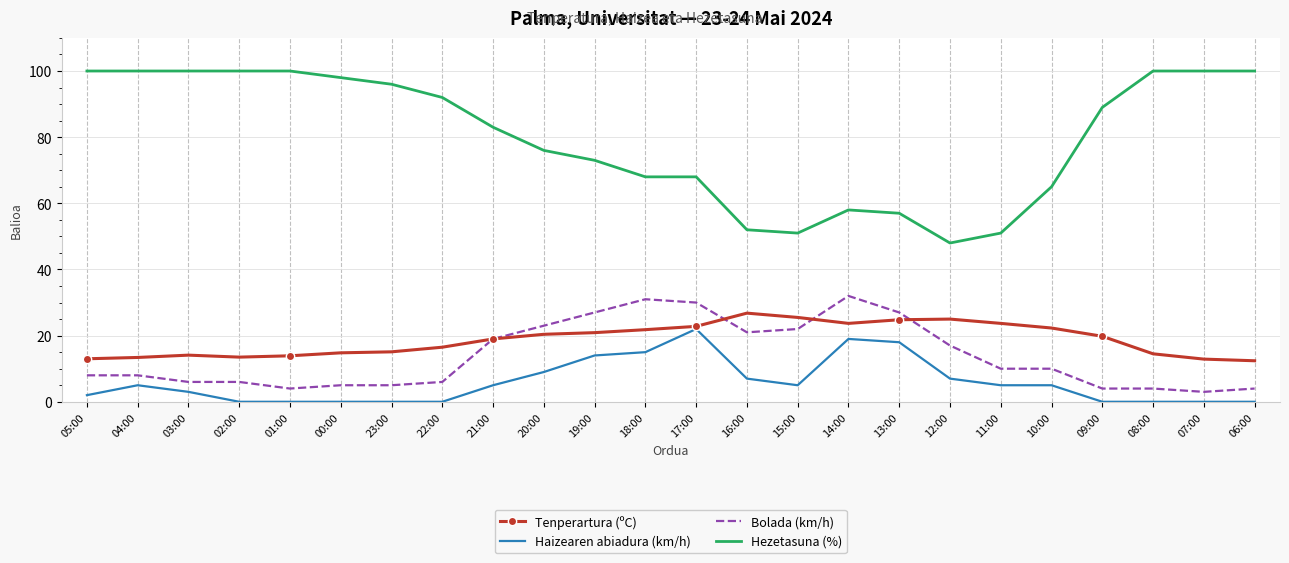

Count the number of data series in this chart.

4